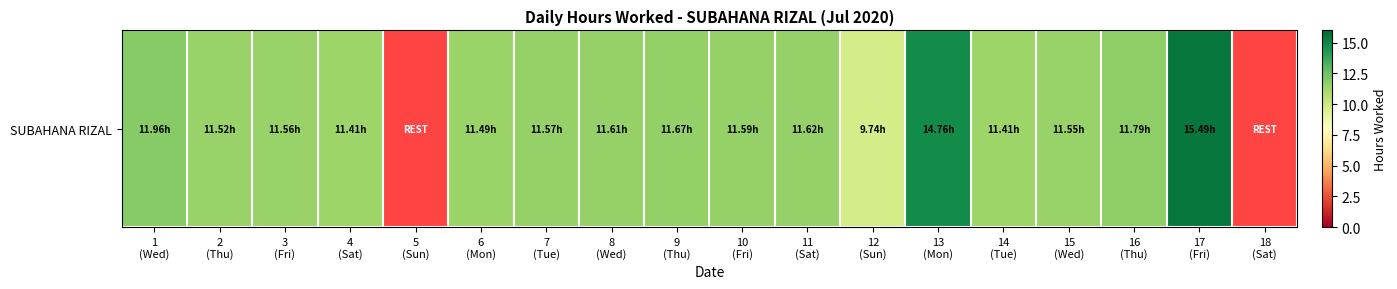

What is the change in value from 12
(Sun) to 18
(Sat)?

-9.7